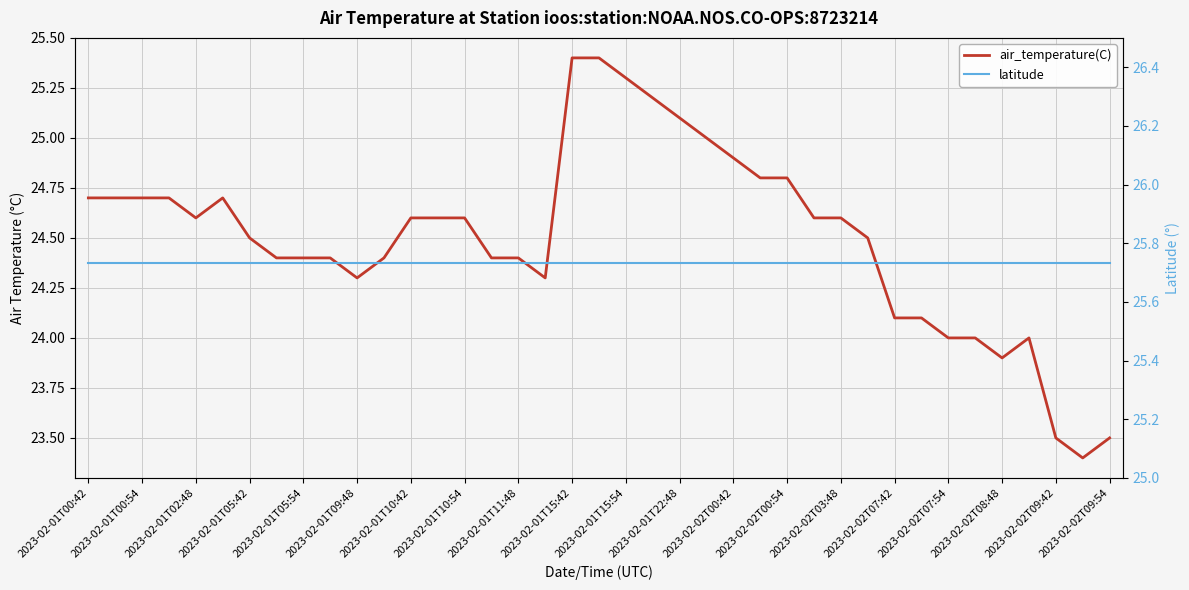

True or false: air_temperature(C) has more than 1 interior local peaks.

True